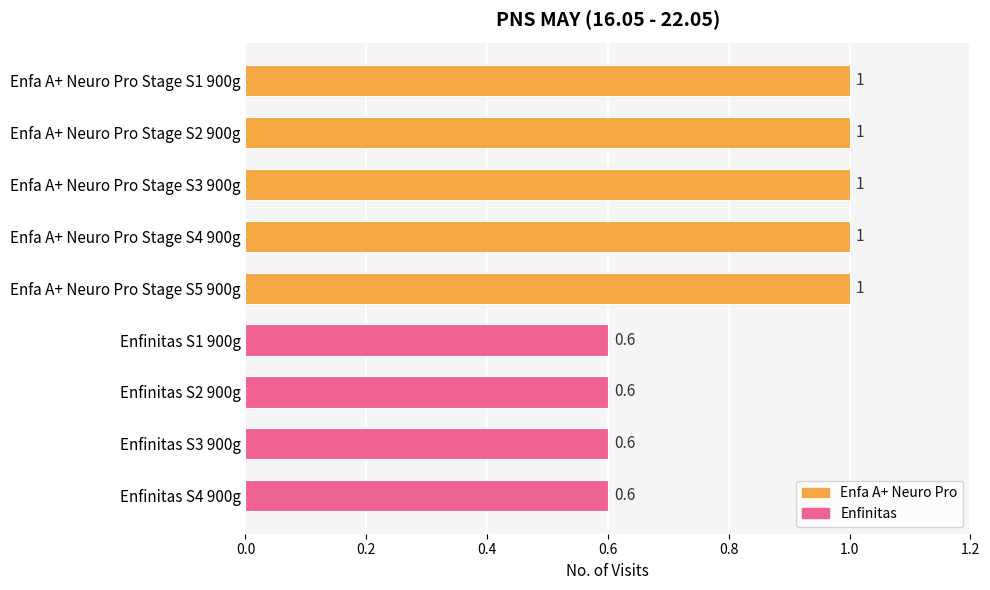

What is the value of the 3rd bar from the top?

1.0